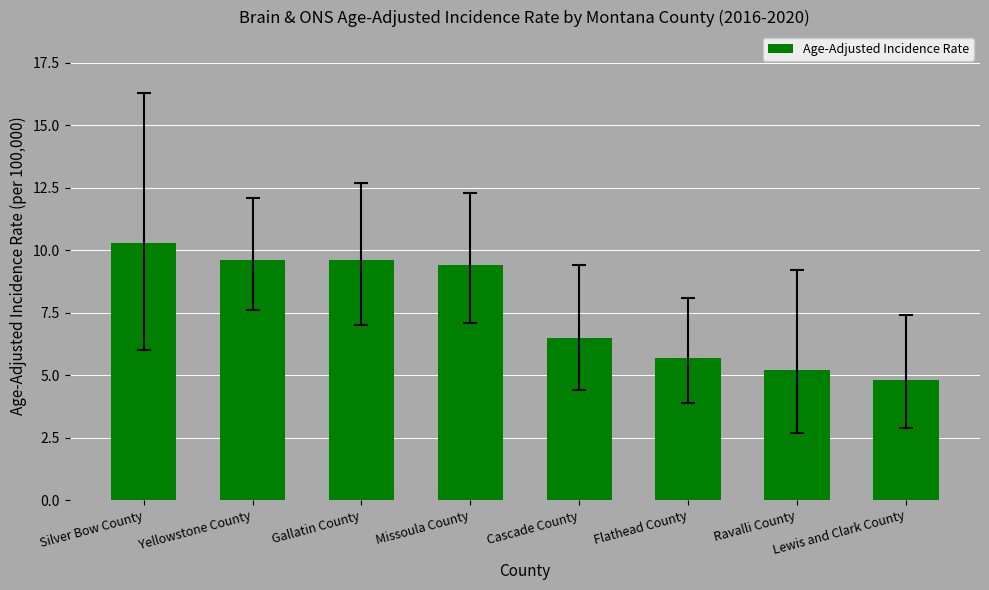

What is the label of the 6th bar from the left?

Flathead County